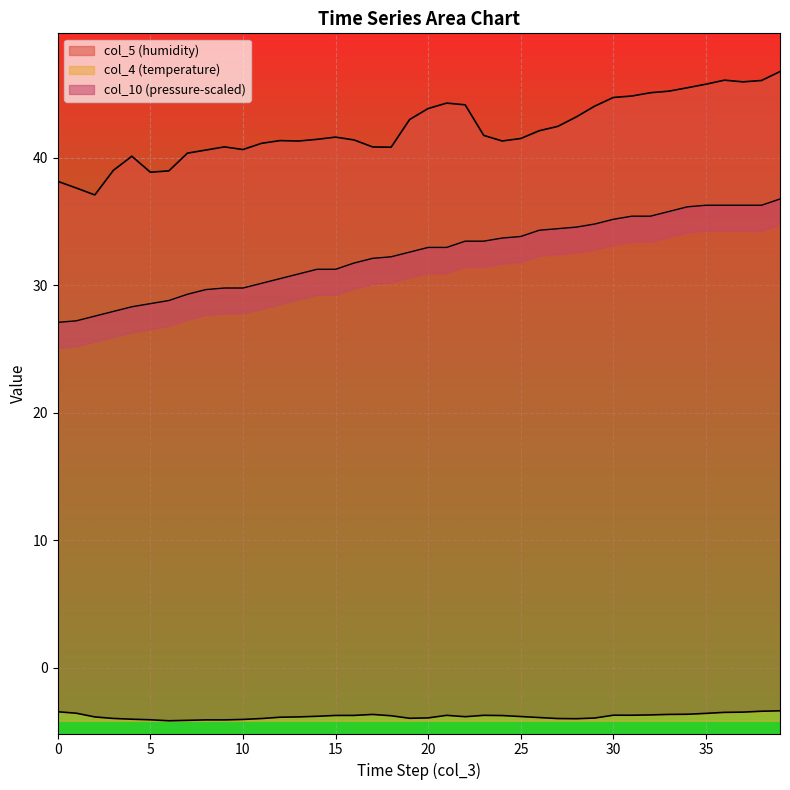

True or false: col_4 and col_5 cross at least once.

False